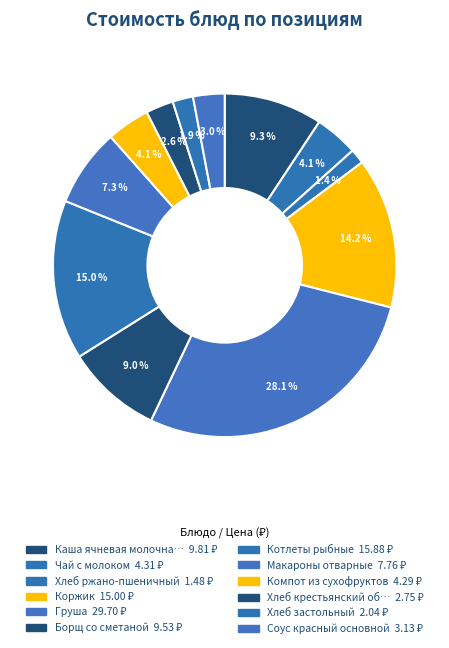

How many slices are in this pie chart?

12